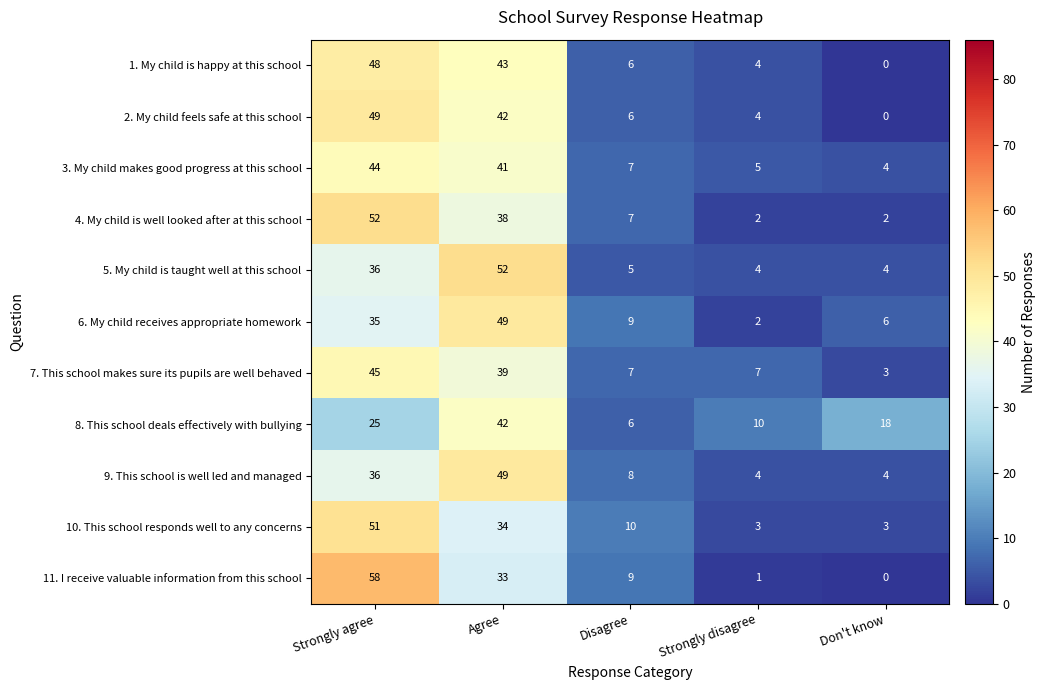

Where does the 10. This school responds well to any concerns series first go above 10?

Strongly agree